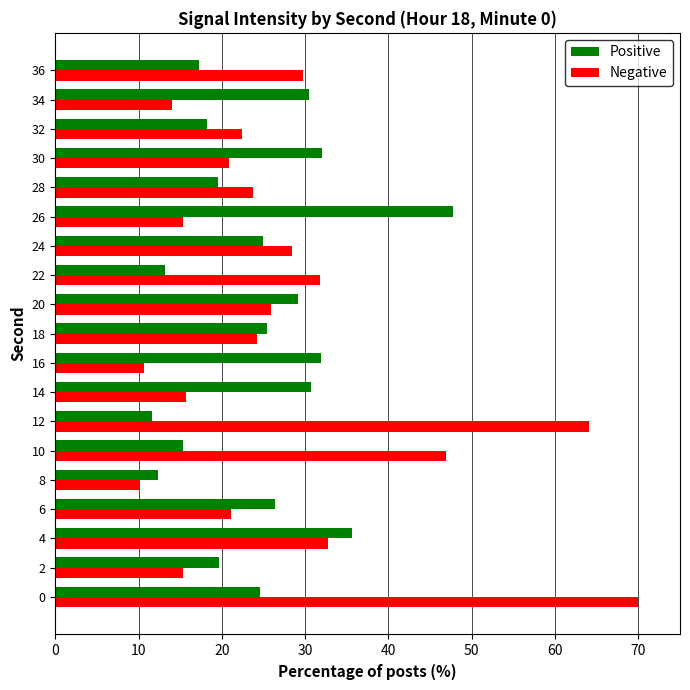

List the series in order of their peak value, lowest first.

Positive, Negative